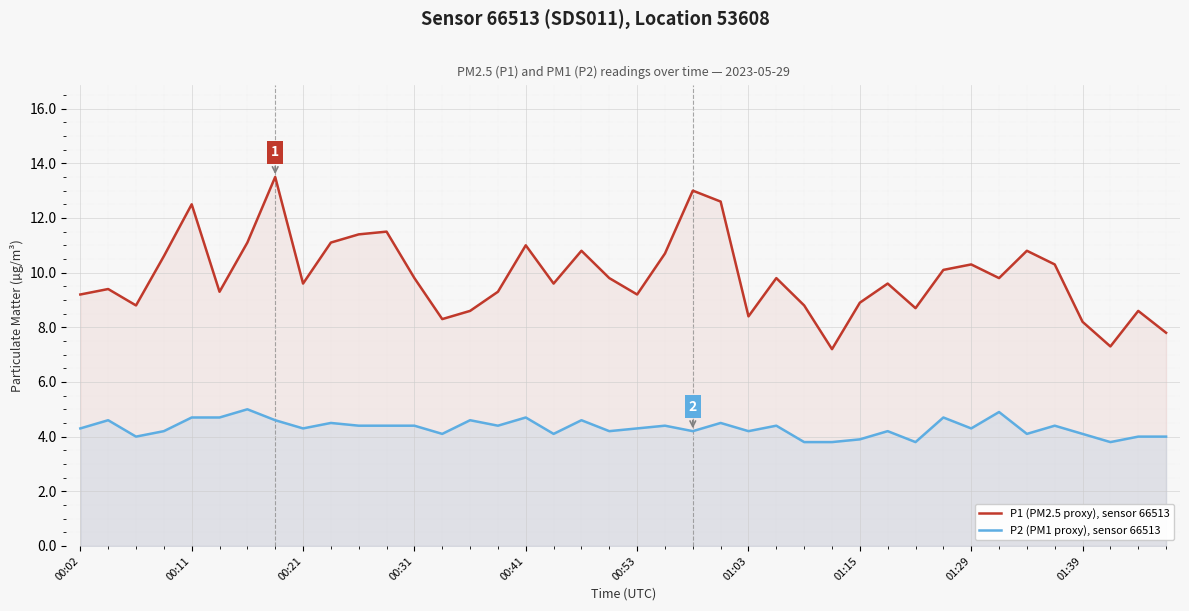

What is the difference between the highest and lowest values at 25?

5.4